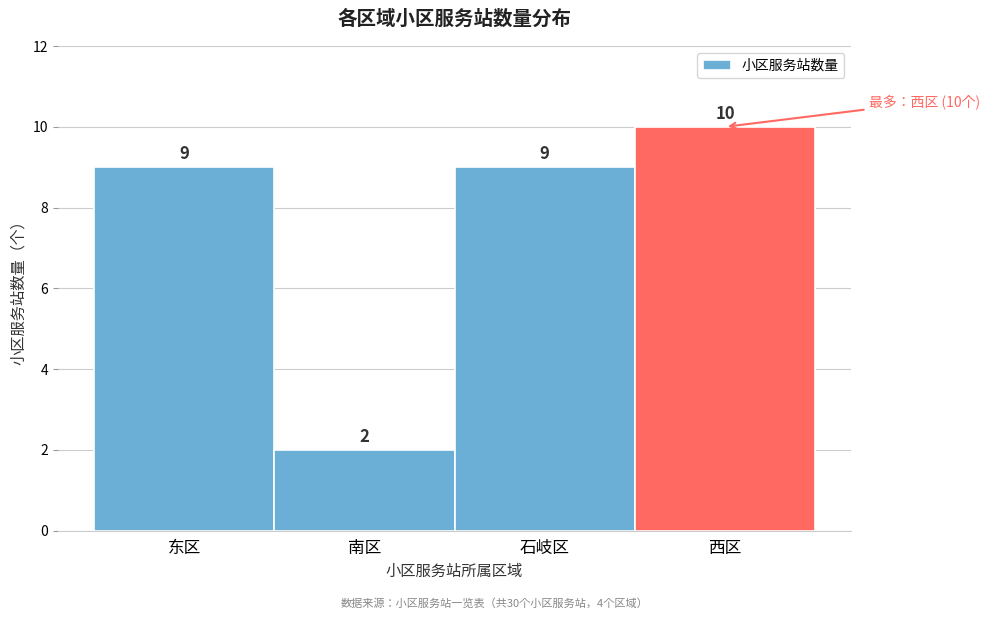

Reading left to right, transcribe all the data shown in this chart.

东区=9	南区=2	石岐区=9	西区=10